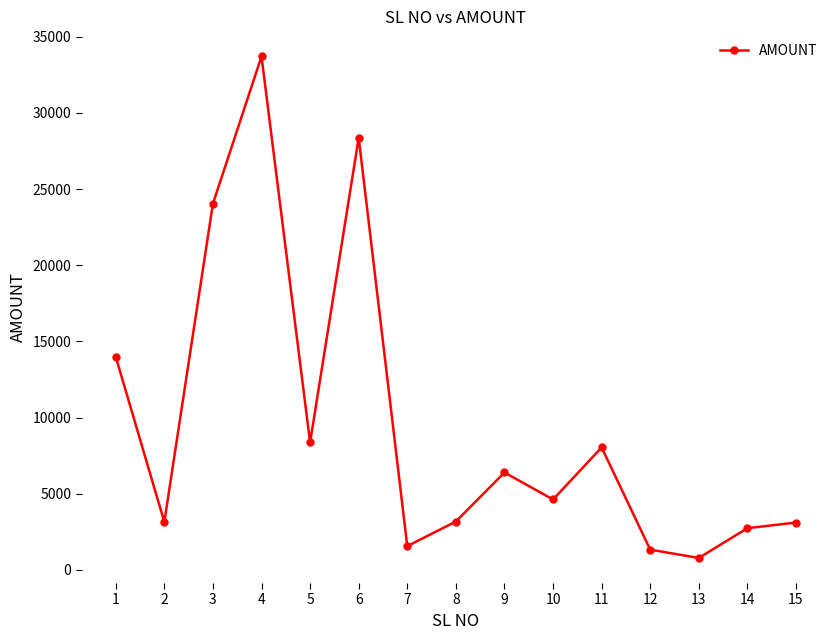

Does the chart have visible grid lines?

No